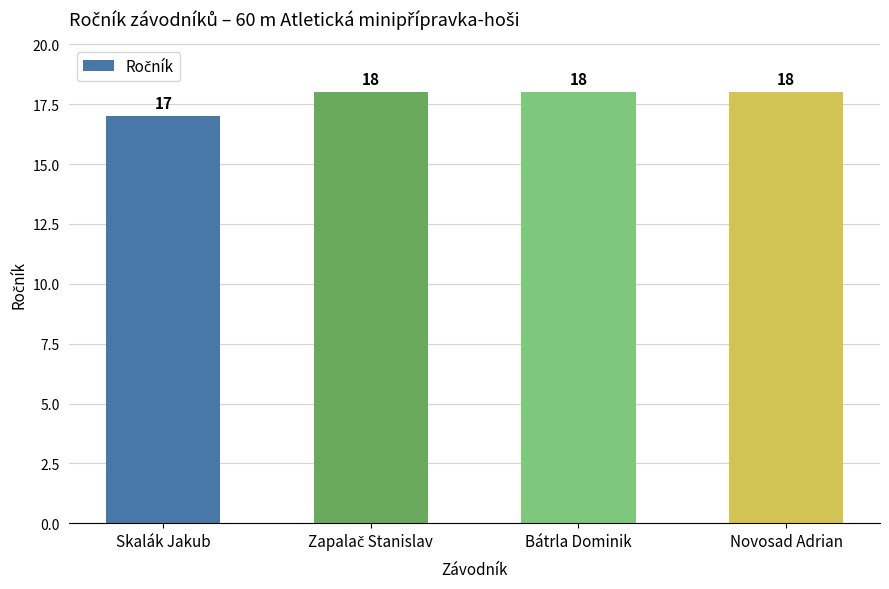

How many bars are there in total?

4